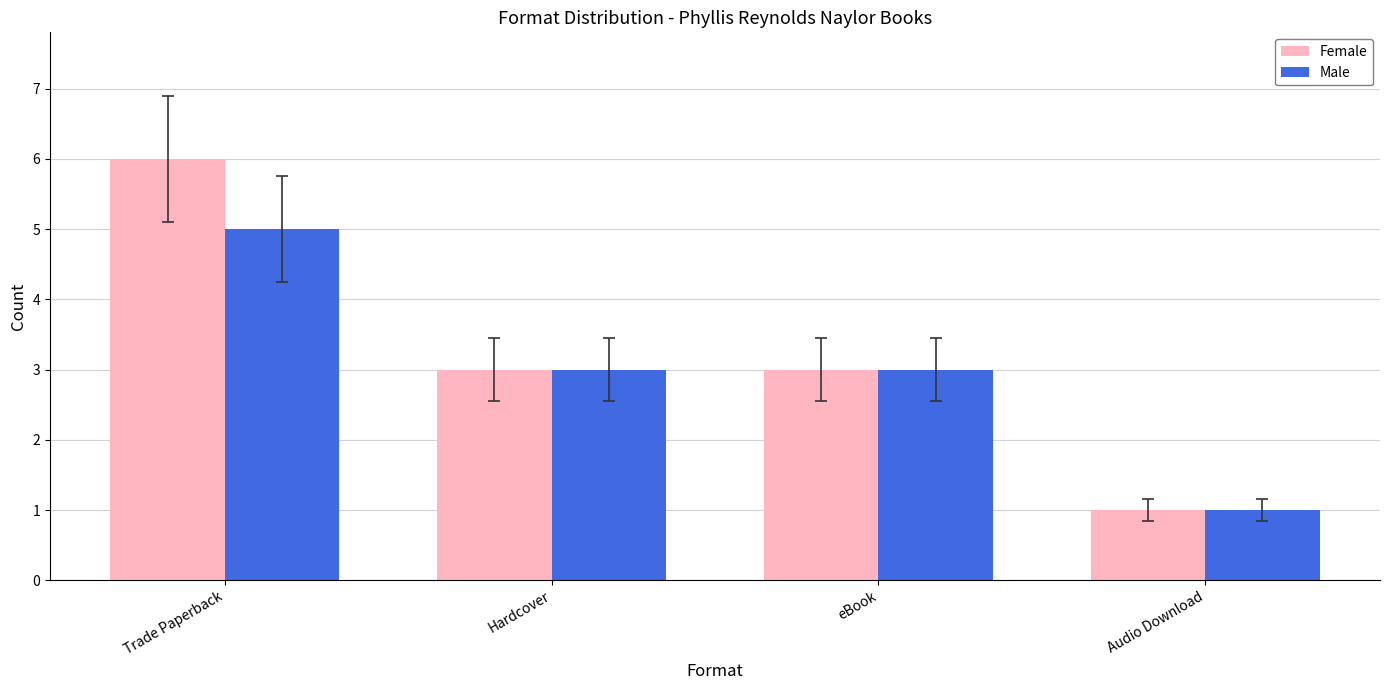

Reading left to right, what are all the values shown in this chart?

Female: Trade Paperback=6	Hardcover=3	eBook=3	Audio Download=1
Male: Trade Paperback=5	Hardcover=3	eBook=3	Audio Download=1